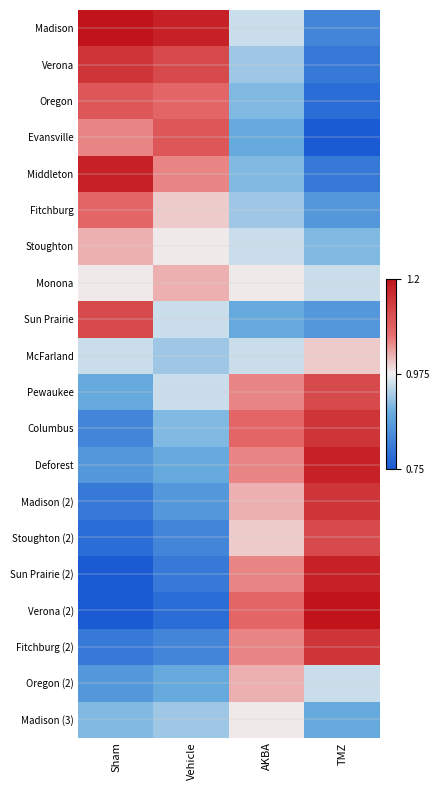

What is the difference between the highest and lowest values at AKBA?

0.2